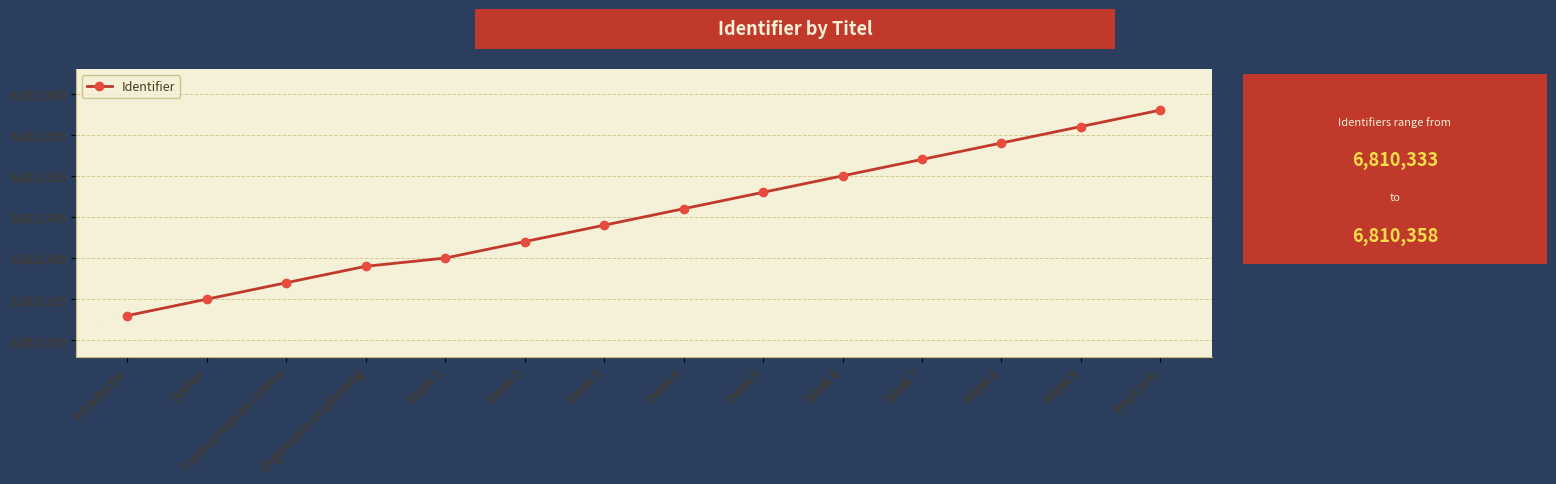

How many values are below 6810346?

7